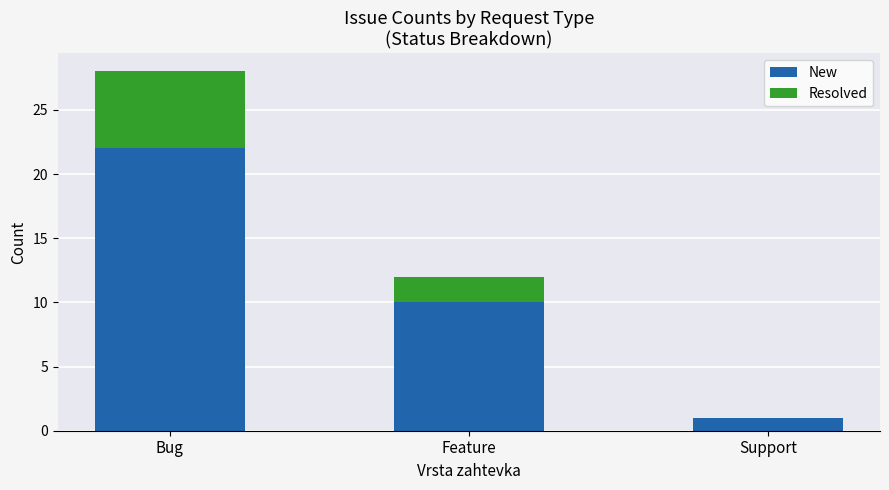

True or false: New has a value of 10 at Feature.

True